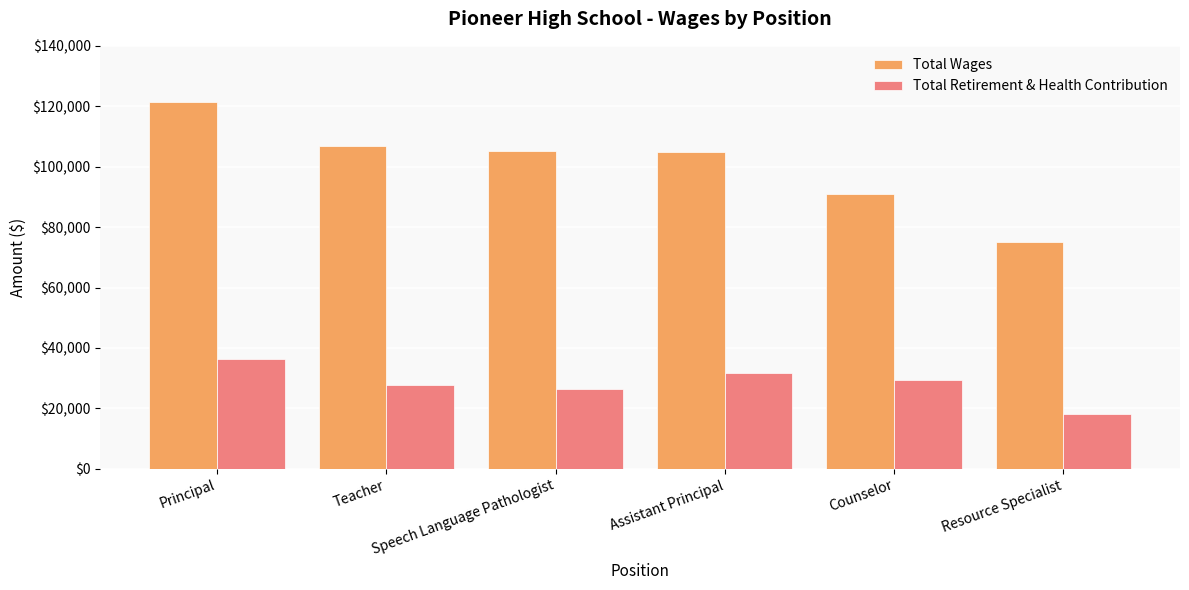

Which series has the largest total across all categories?

Total Wages